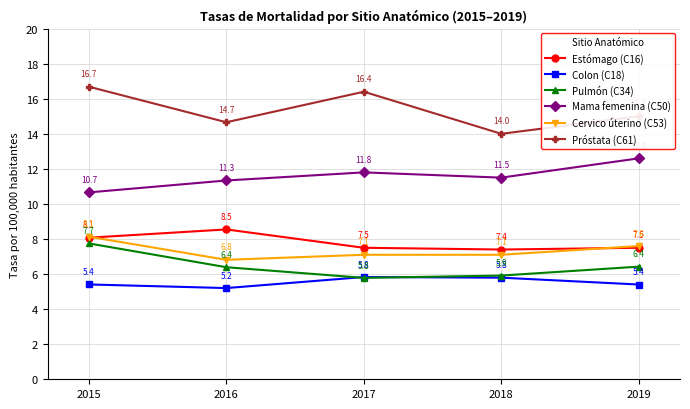

Which series changed the most between 2018 and 2019?

Mama femenina (C50)